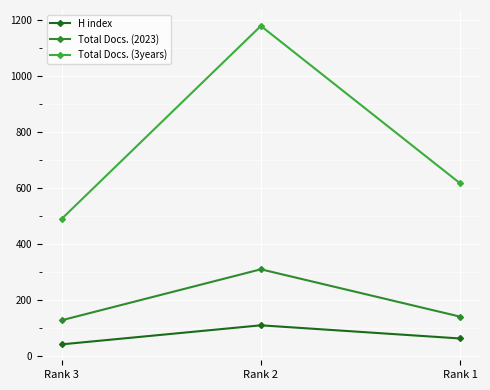

How many lines are shown in the chart?

3